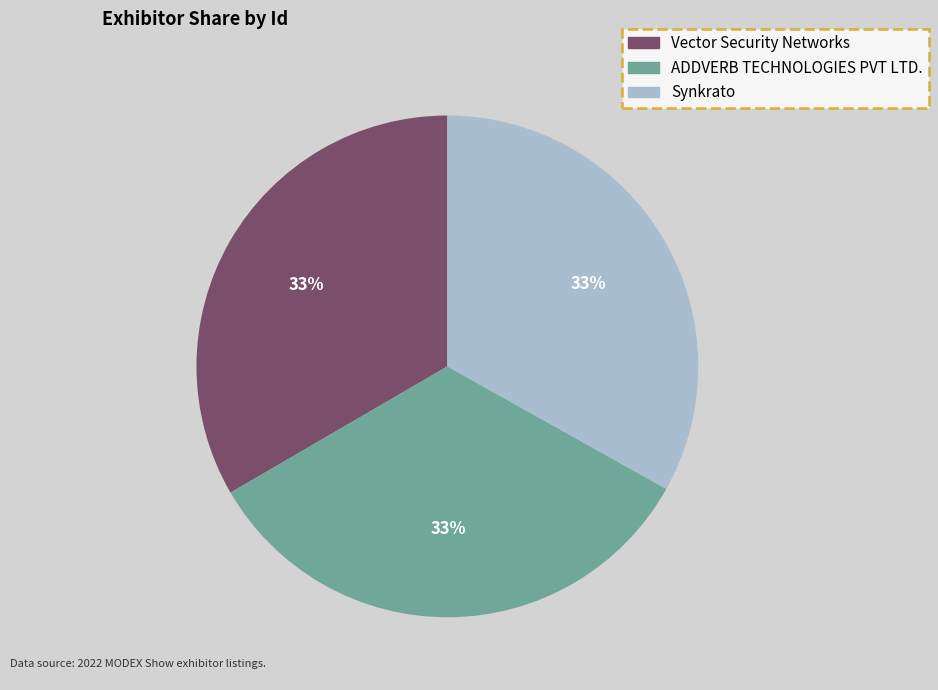

The Vector Security Networks slice represents 33% of the pie. True or false?

True